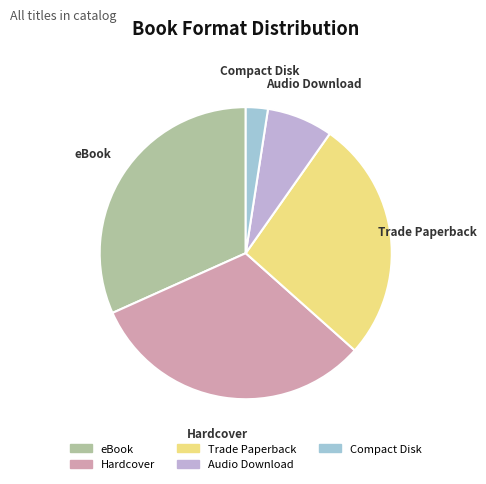

Is the sum of Audio Download and eBook greater than half?

No